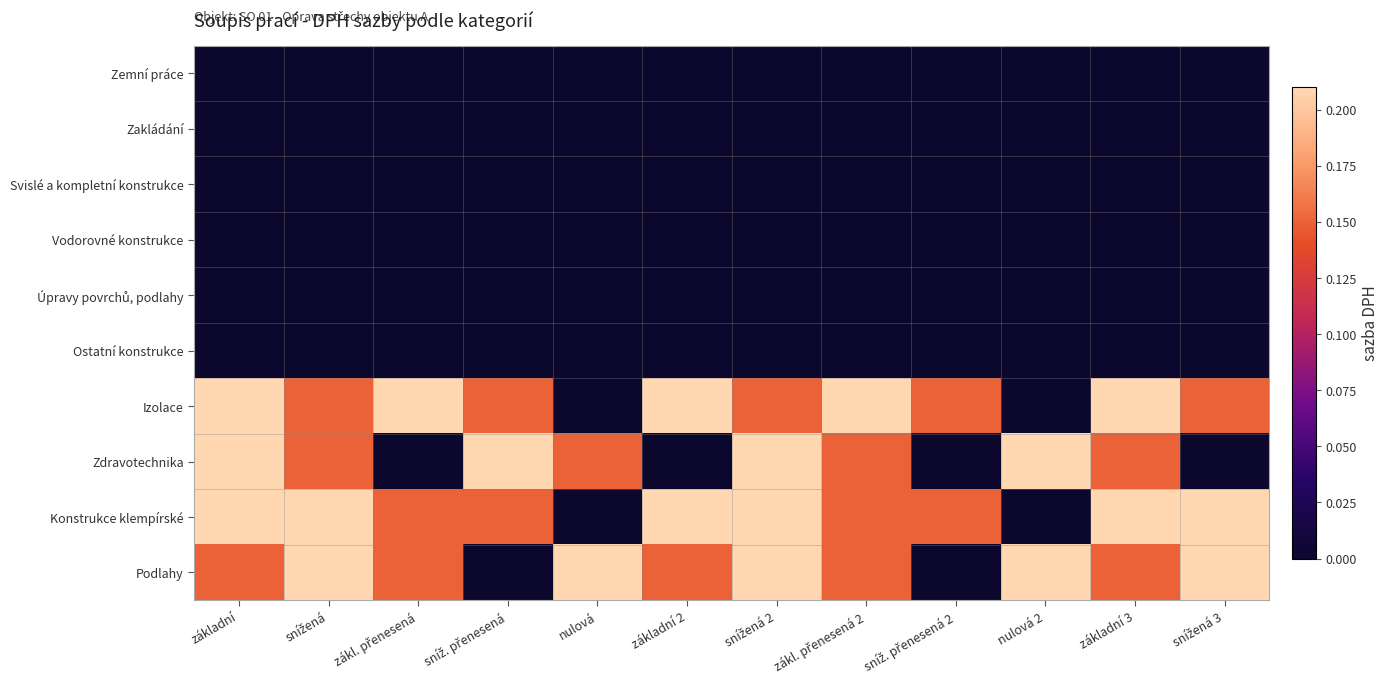

Which series has the largest total across all categories?

Konstrukce klempírské